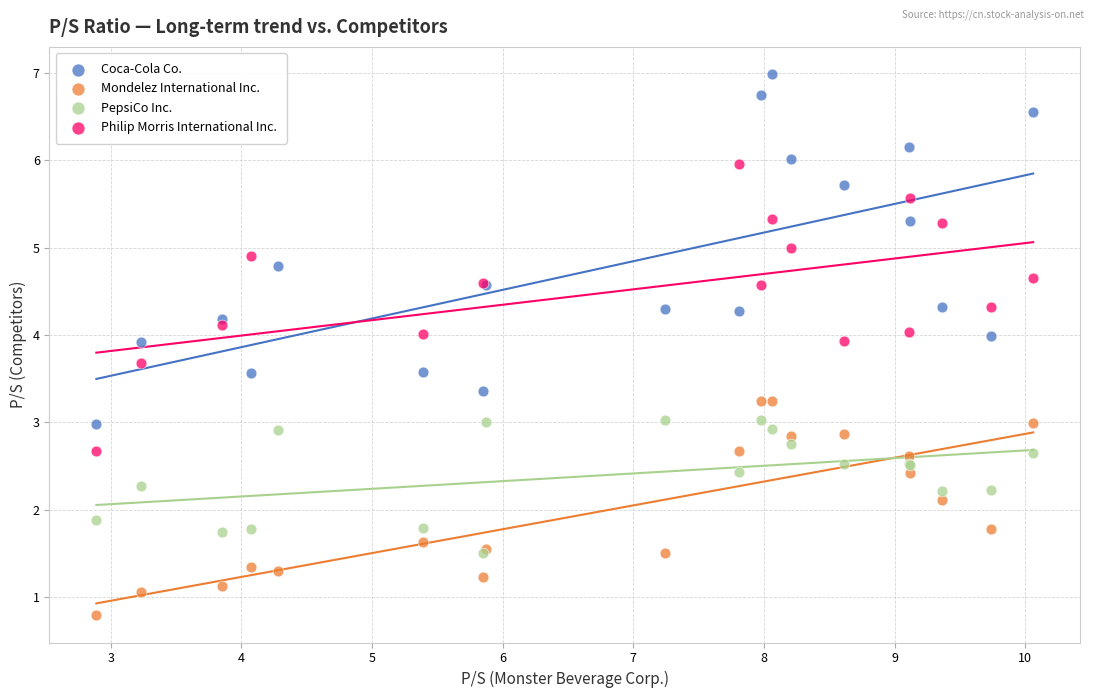

Which series has the widest spread of Y values?

Coca-Cola Co.